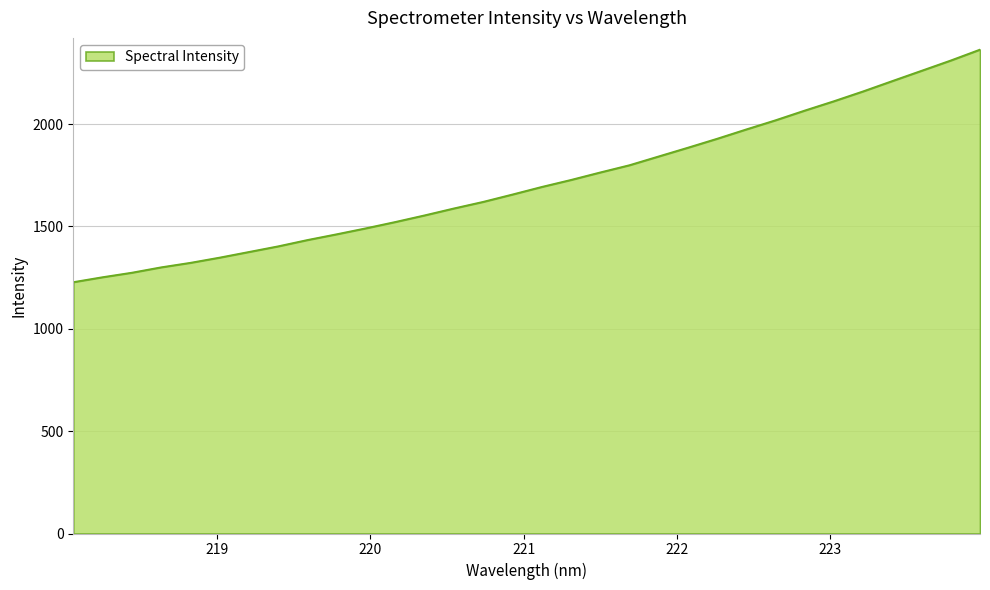

What is the difference between the maximum and minimum values?

1136.1